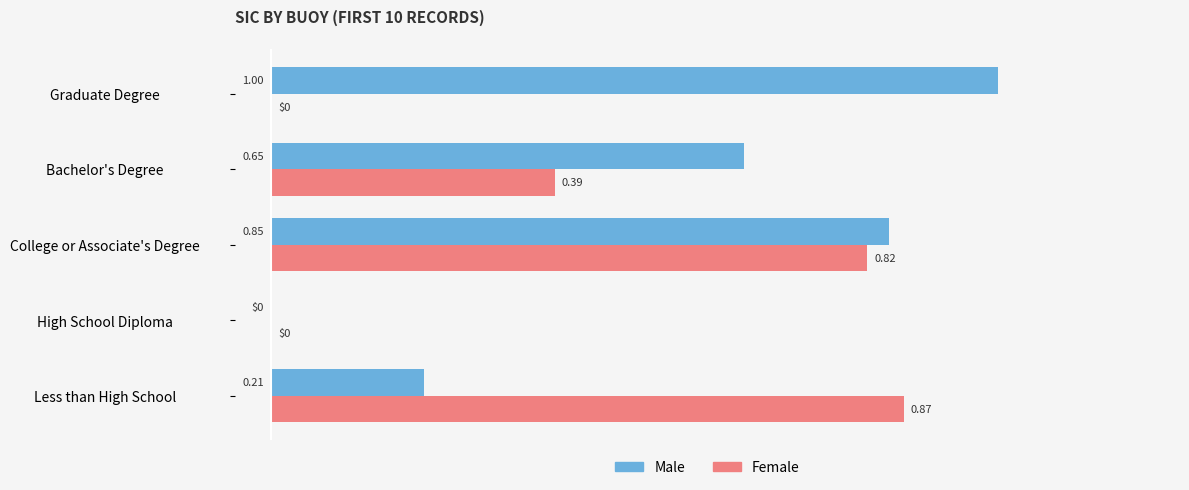

Which category has the highest value across all series?

Graduate Degree